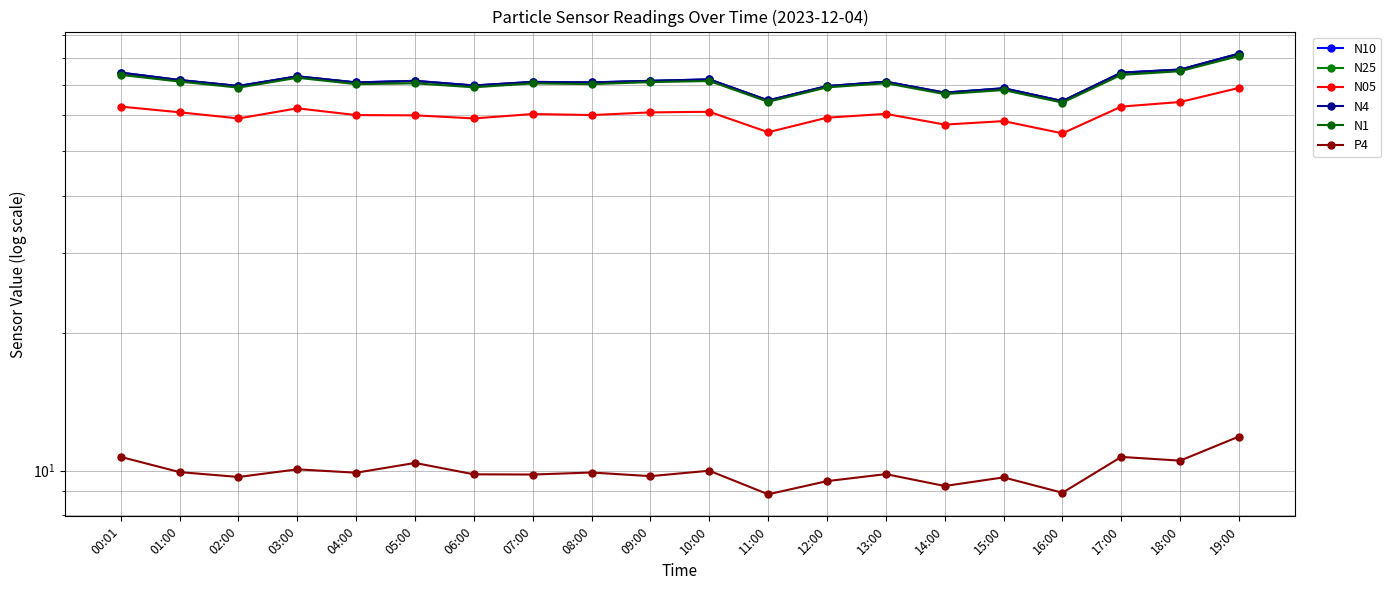

At which label does N25 first exceed 70?

00:01